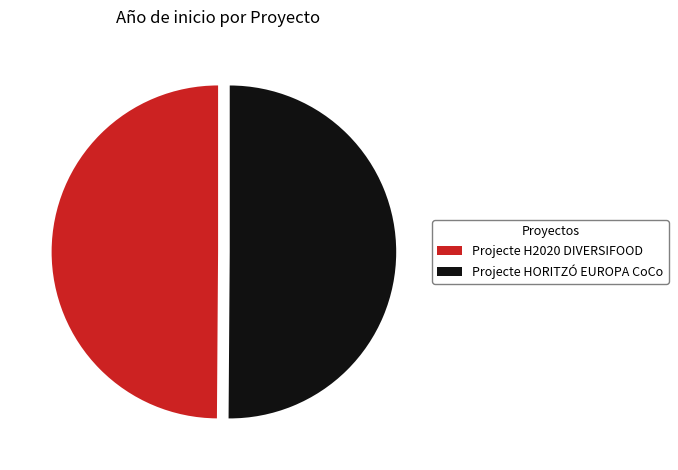

How many segments does this pie chart have?

2